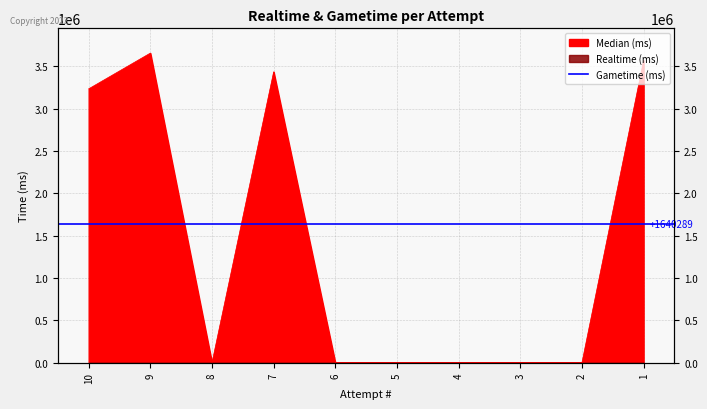

Is it true that the value at 3 is 0?

True